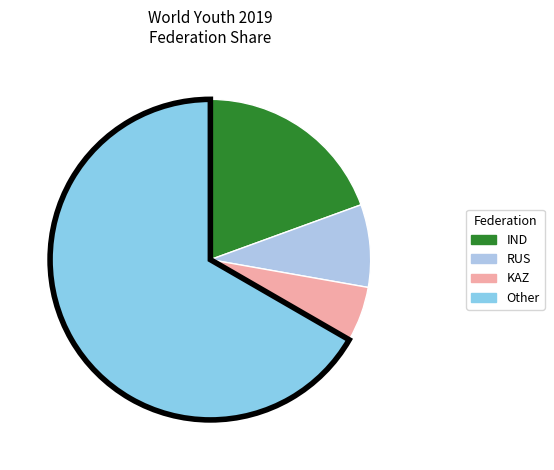

True or false: IND accounts for 19% of the total.

True